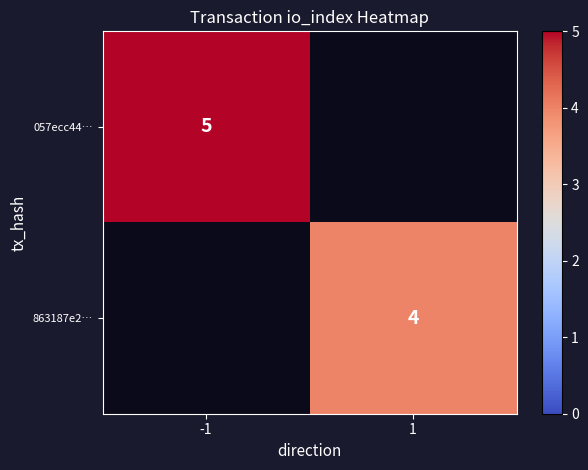

Is it true that 057ecc44… equals 6.5 at -1?

False